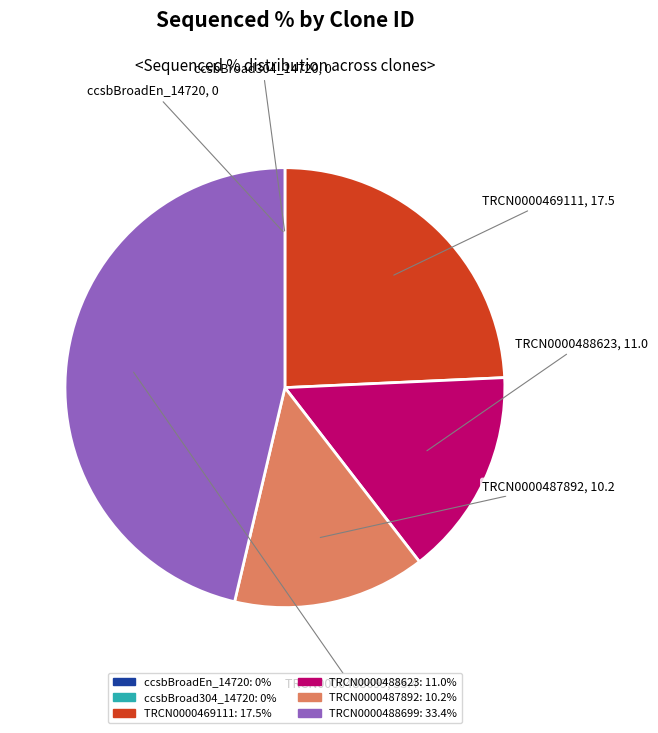

Which has a higher value, TRCN0000487892 or TRCN0000488699?

TRCN0000488699